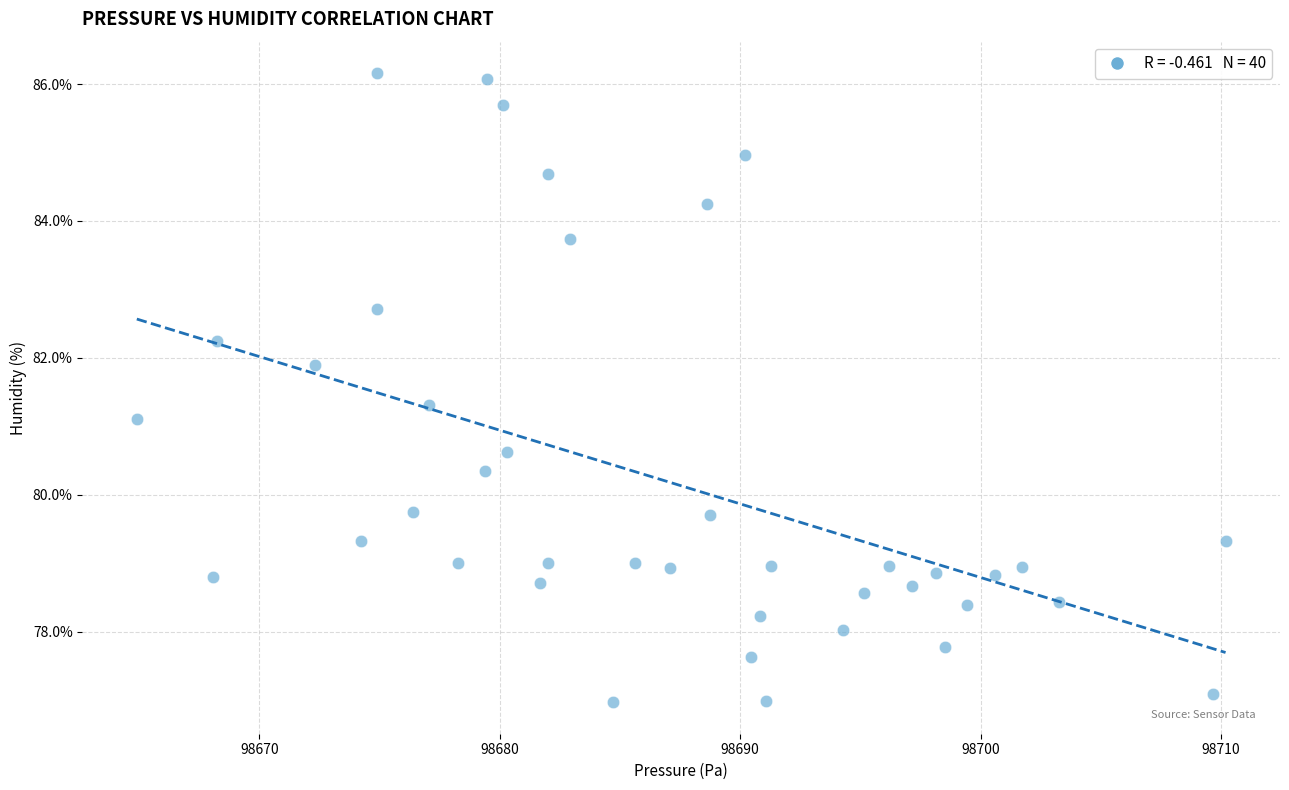

What Y value in the scatter plot is closest to 81?

81.1